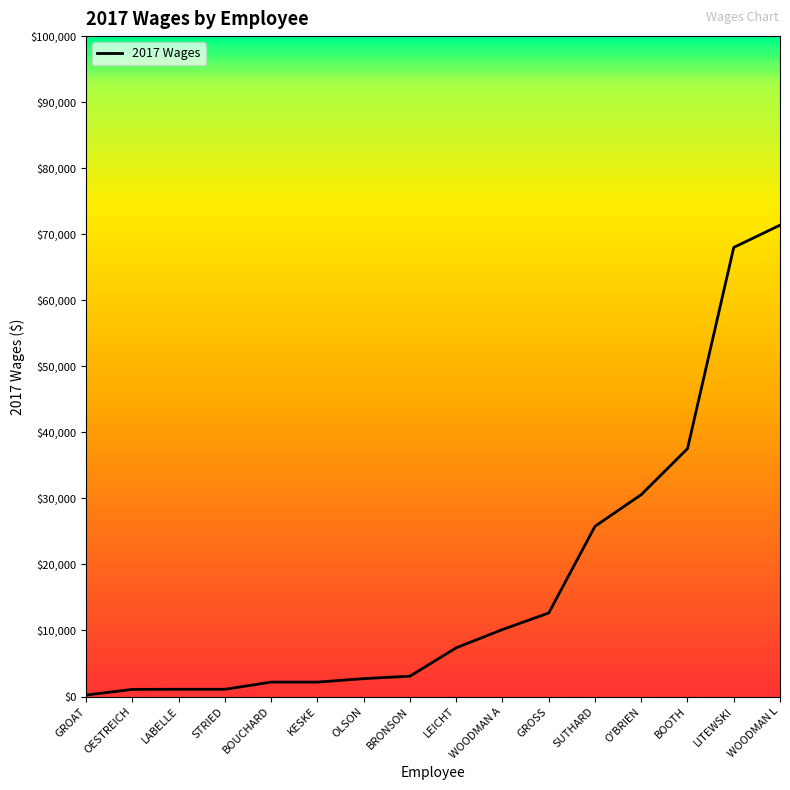

Does the chart display data point markers on the line(s)?

No